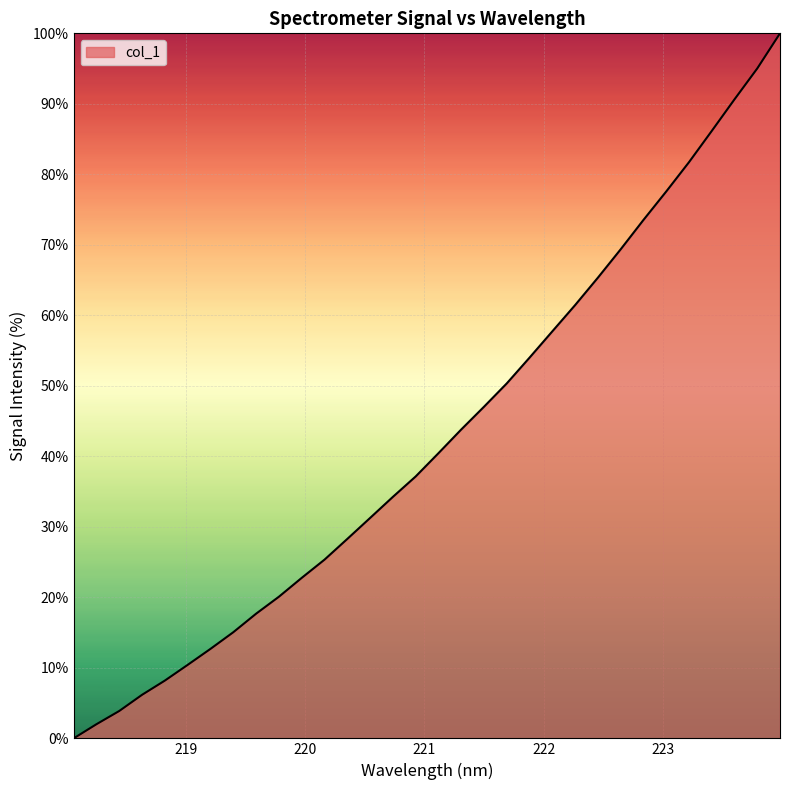

What is the maximum value shown in the chart?

100.0